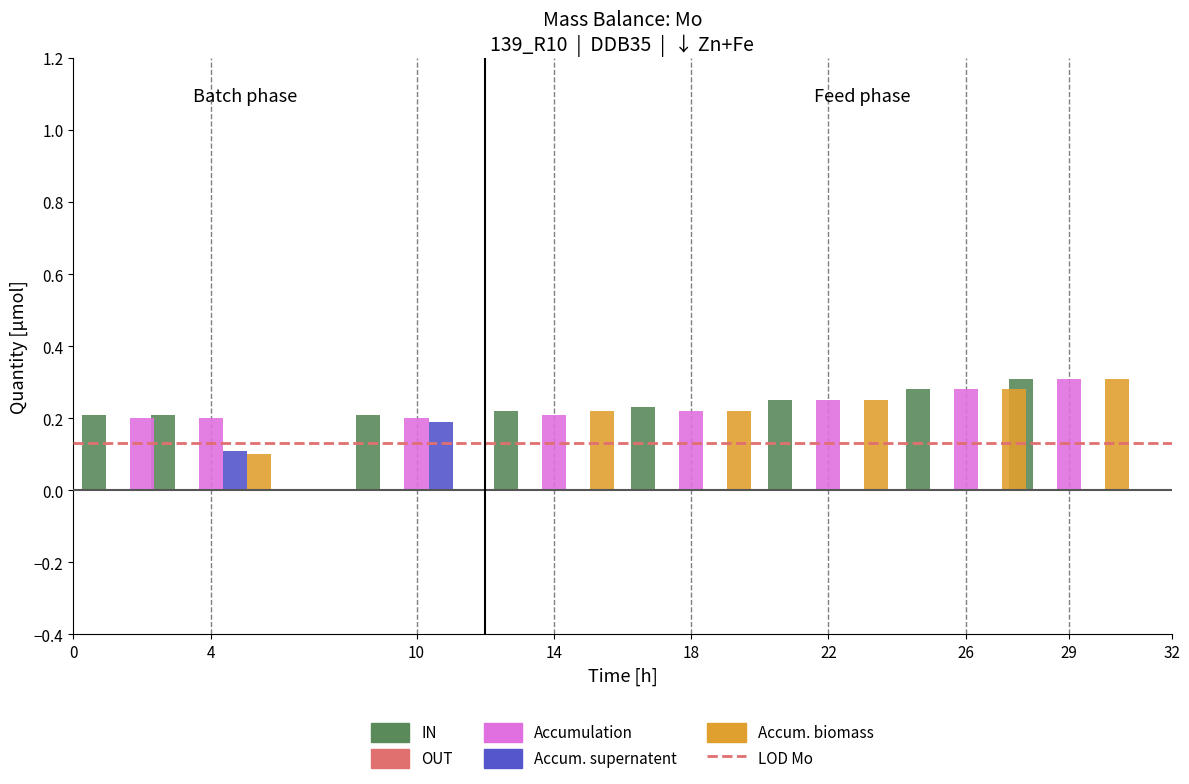

Which series has the largest range (max minus min)?

Accum. biomass